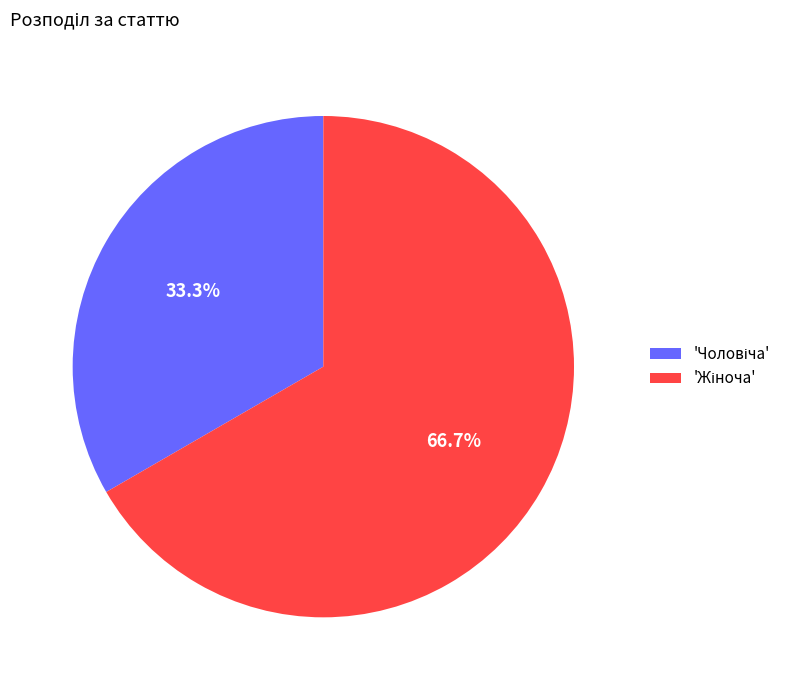

Is there a majority slice in this chart?

Yes